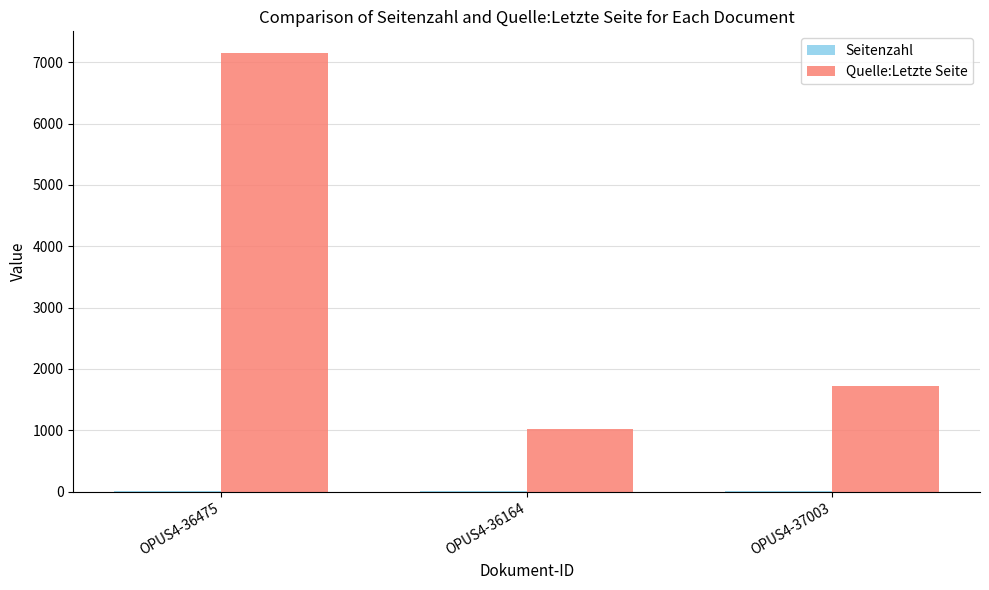

At which category does the chart reach its peak across all series?

OPUS4-36475